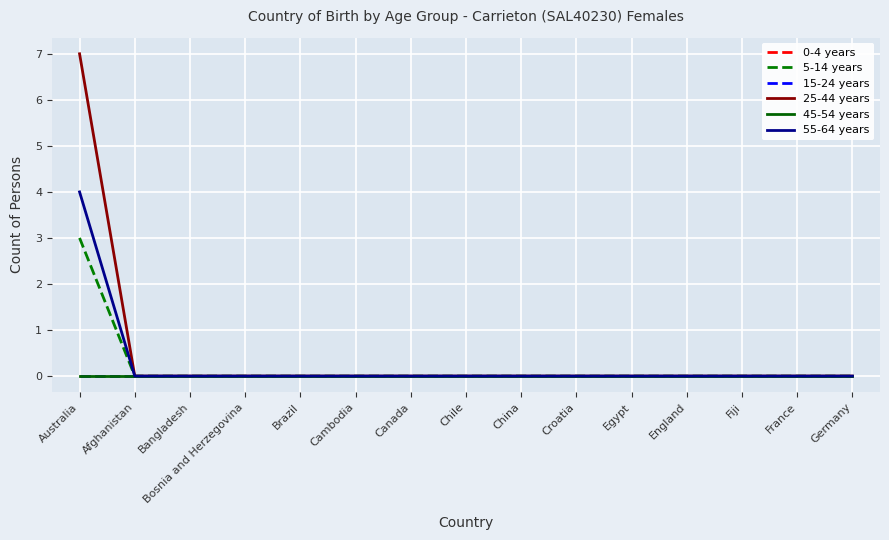

Does the chart display data point markers on the line(s)?

No